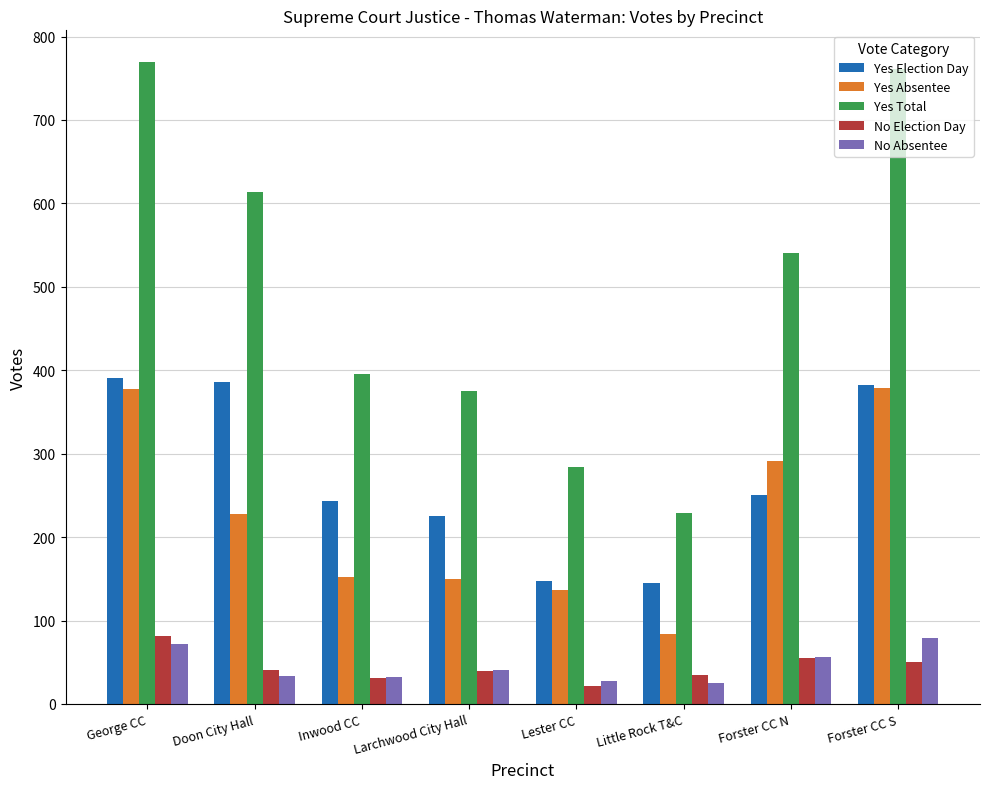

At which label is Yes Election Day closest to 268?

Forster CC N